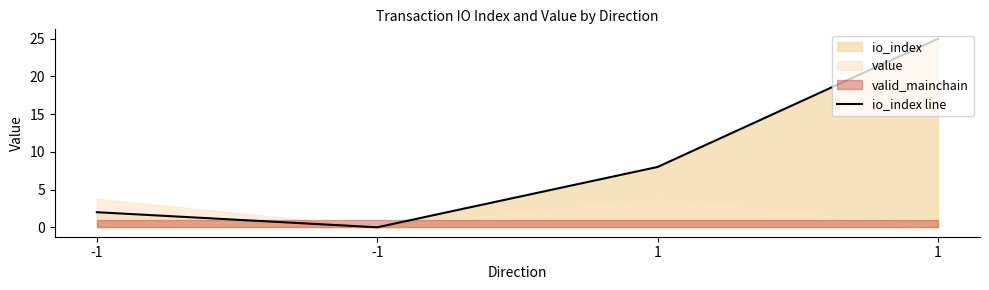

Rank the categories by value from highest to lowest.

1, 1, -1, -1